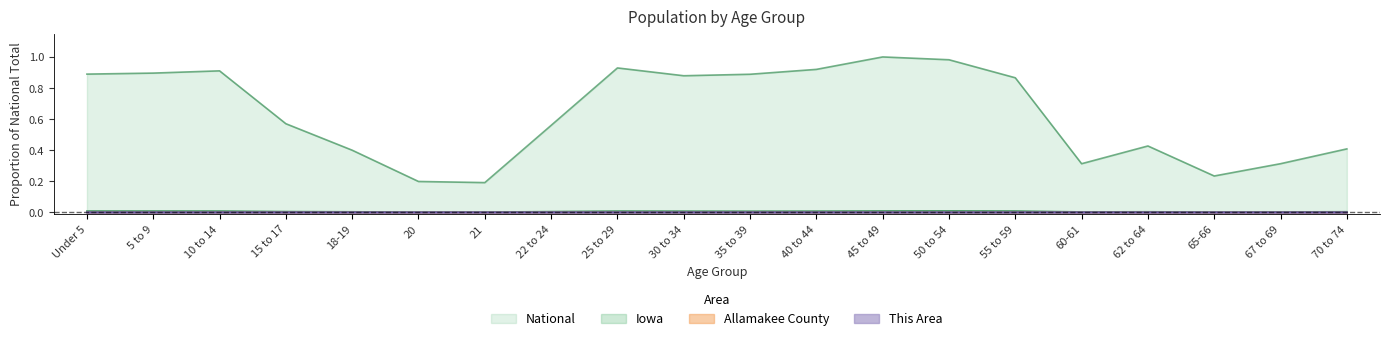

Does the chart have visible grid lines?

No